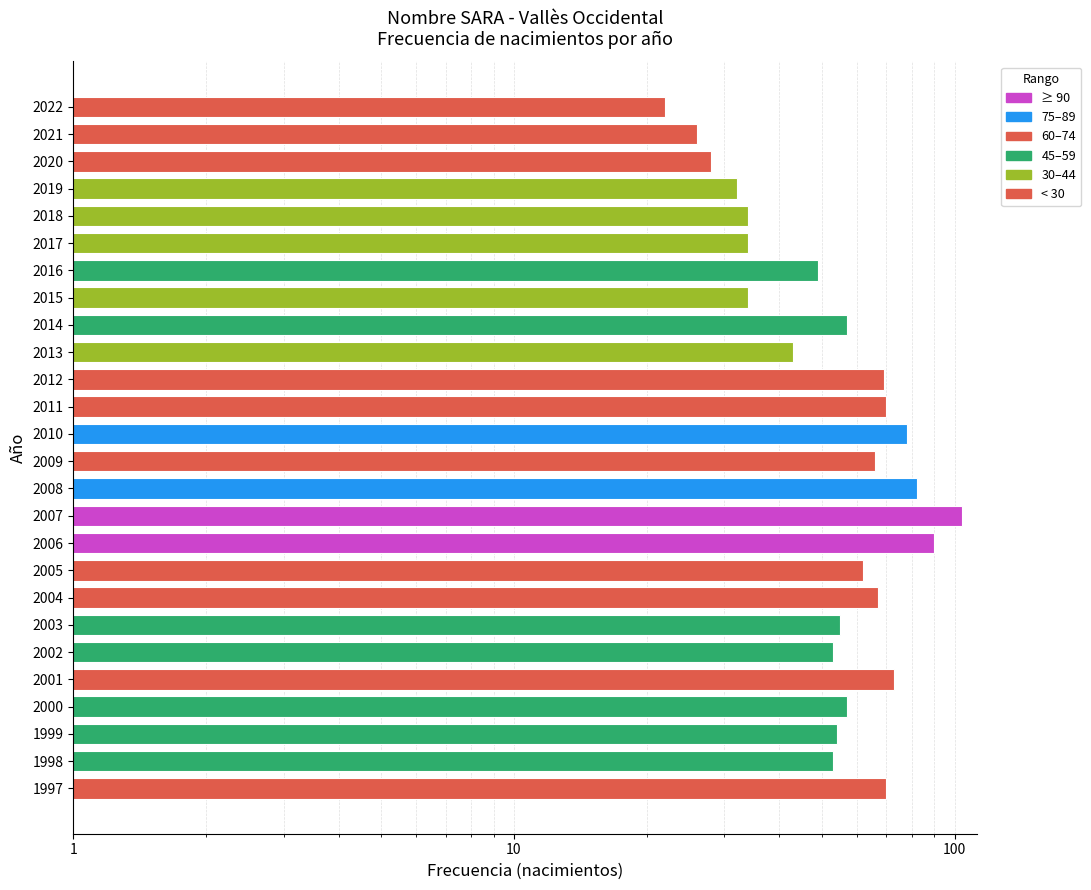

The value at 2022 is 29. True or false?

False